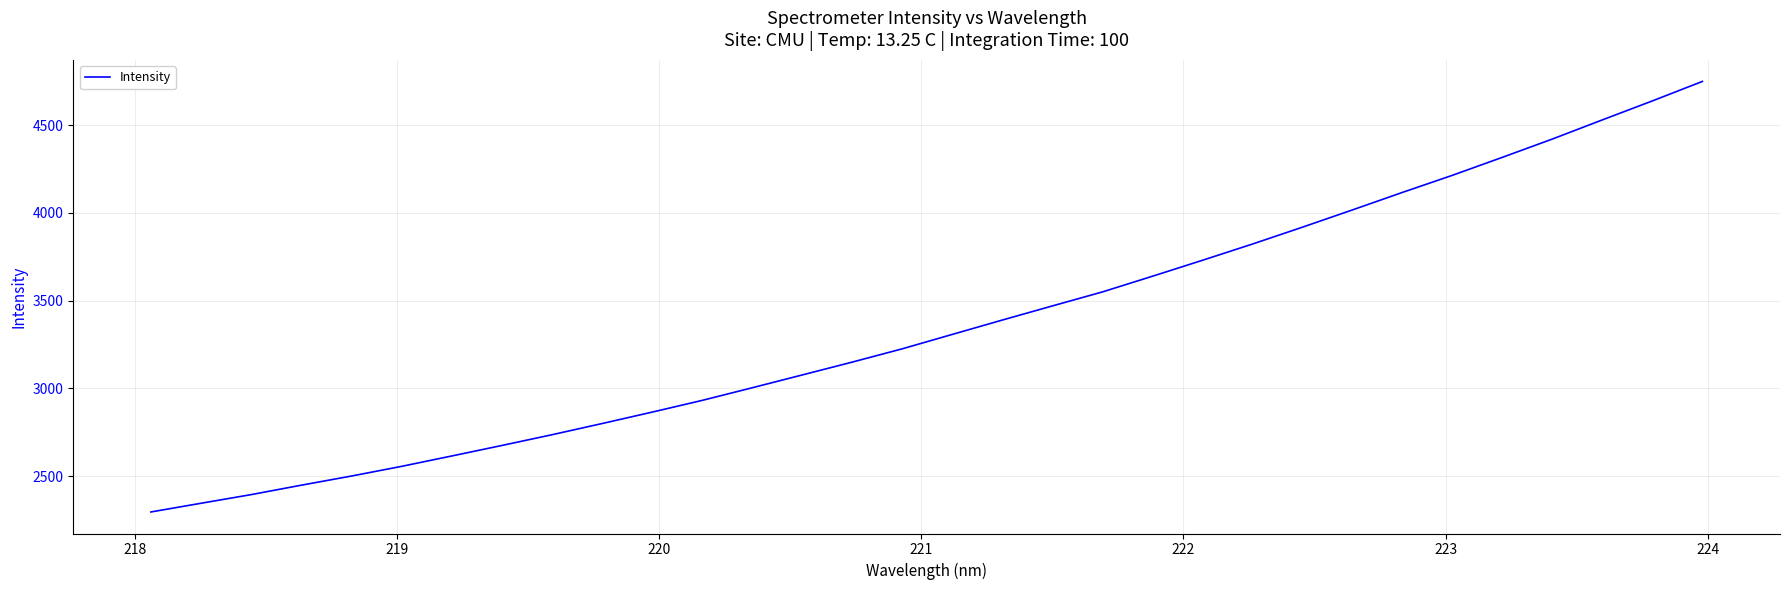

Does the chart display data point markers on the line(s)?

No